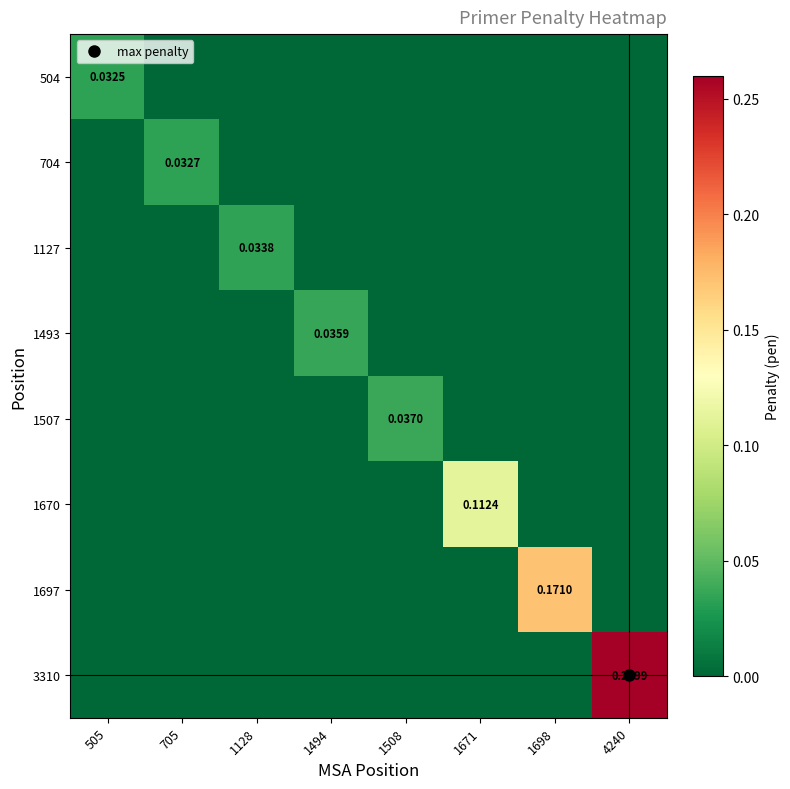

What is the difference between the maximum and second lowest values in the 3310 series?

0.3